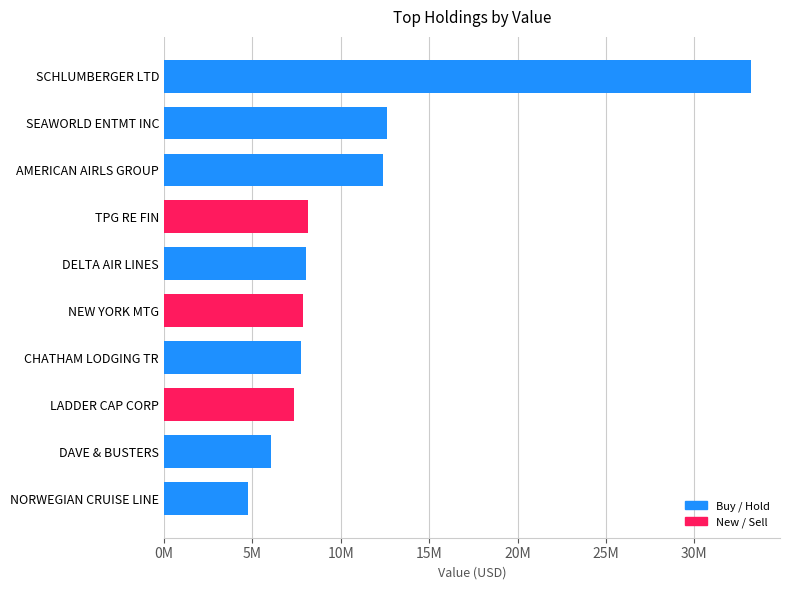

Does the chart contain stacked bars?

No